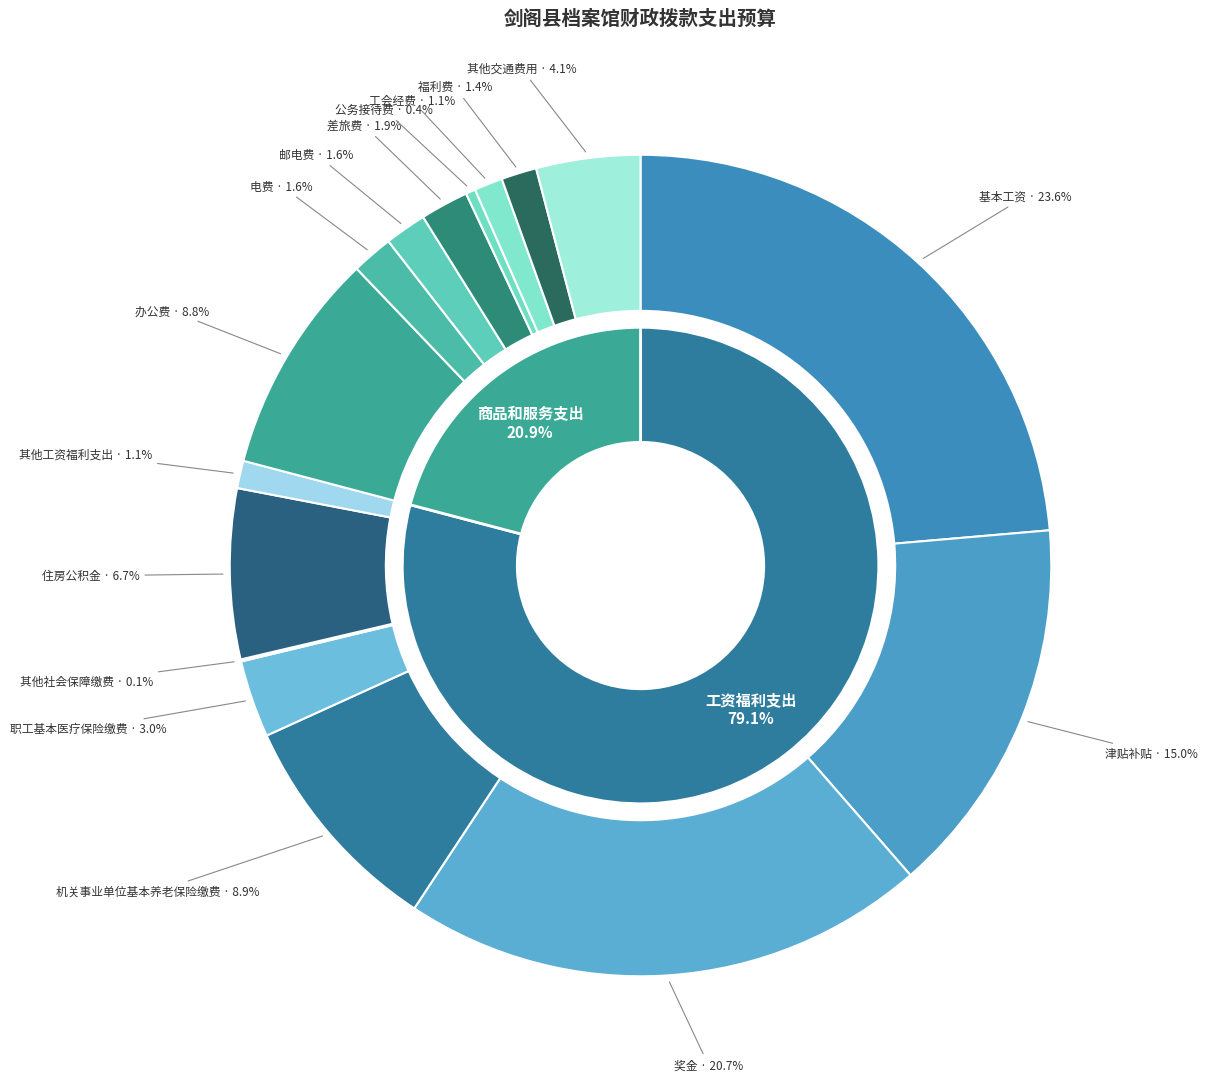

To the nearest percent, what percentage of the pie is 邮电费?

2%